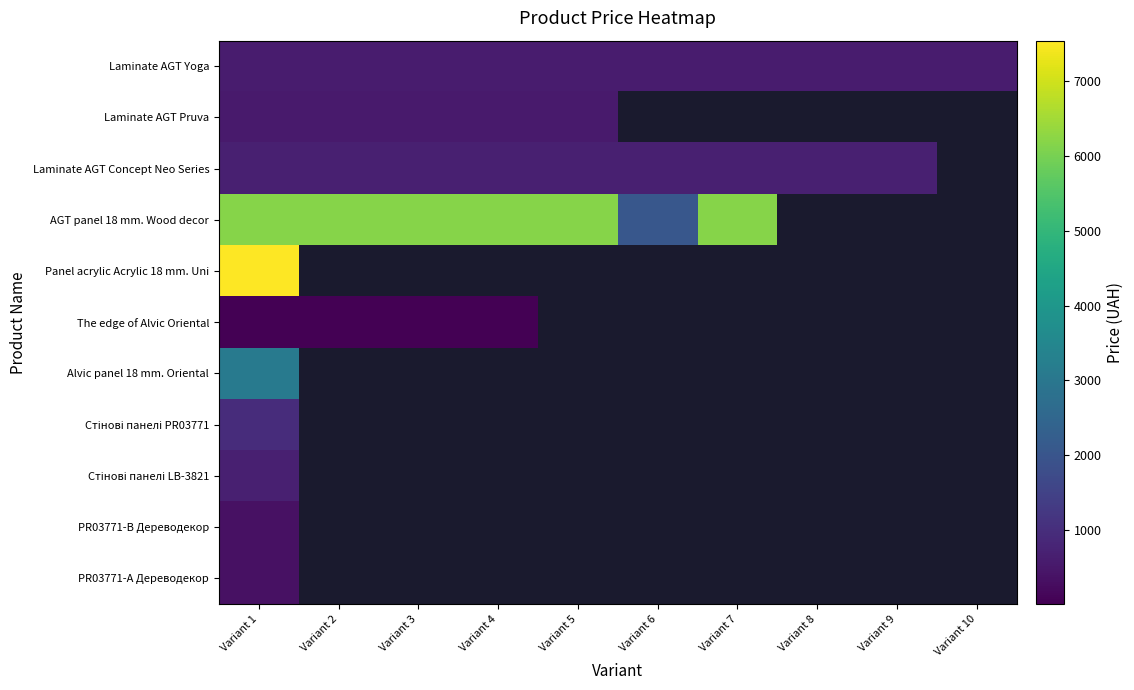

How many series are shown in this chart?

11